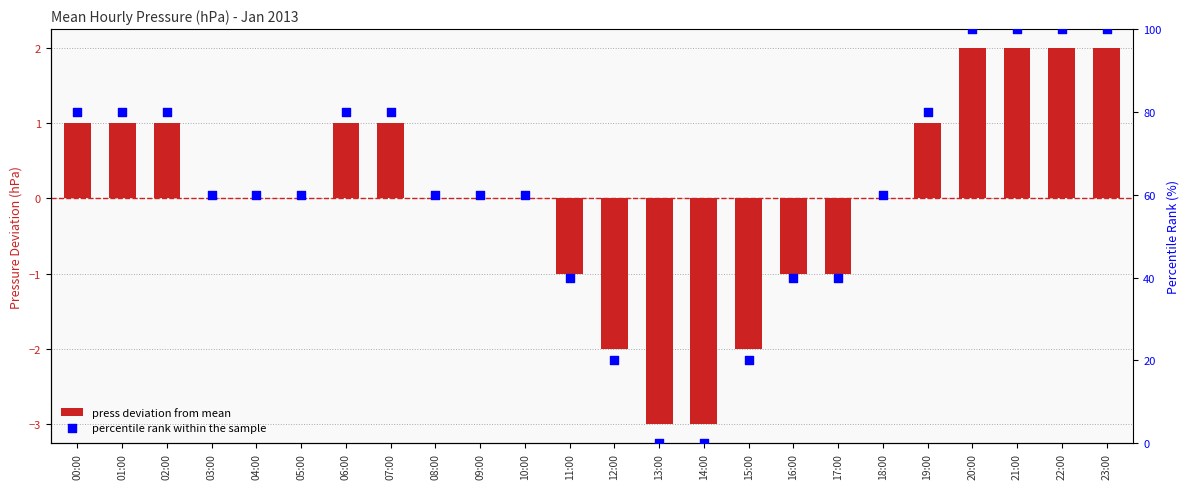

Is the value of press deviation from mean at 02:00 greater than the value of percentile rank within the sample at 01:00?

No